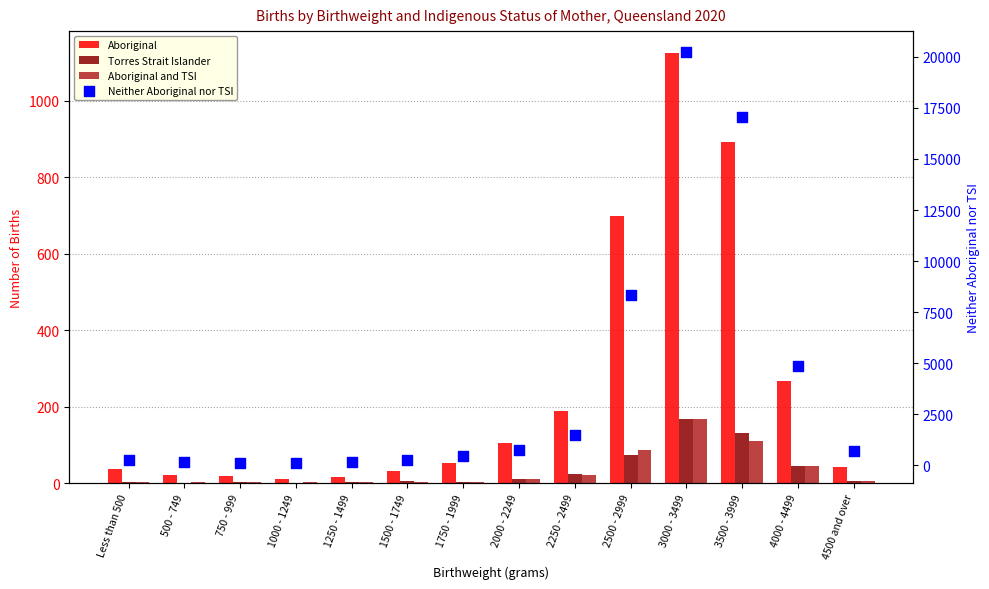

What are all the series names shown in the legend?

Aboriginal, Torres Strait Islander, Aboriginal and TSI, Neither Aboriginal nor TSI